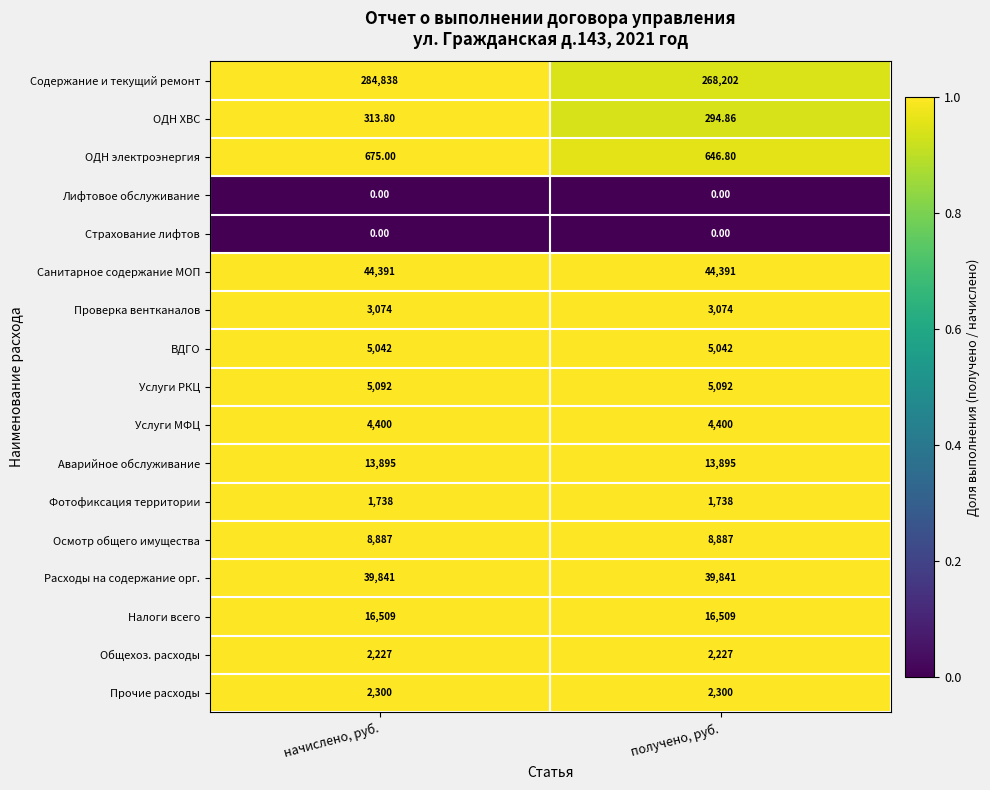

At which category is the sum across all series the highest?

начислено, руб.